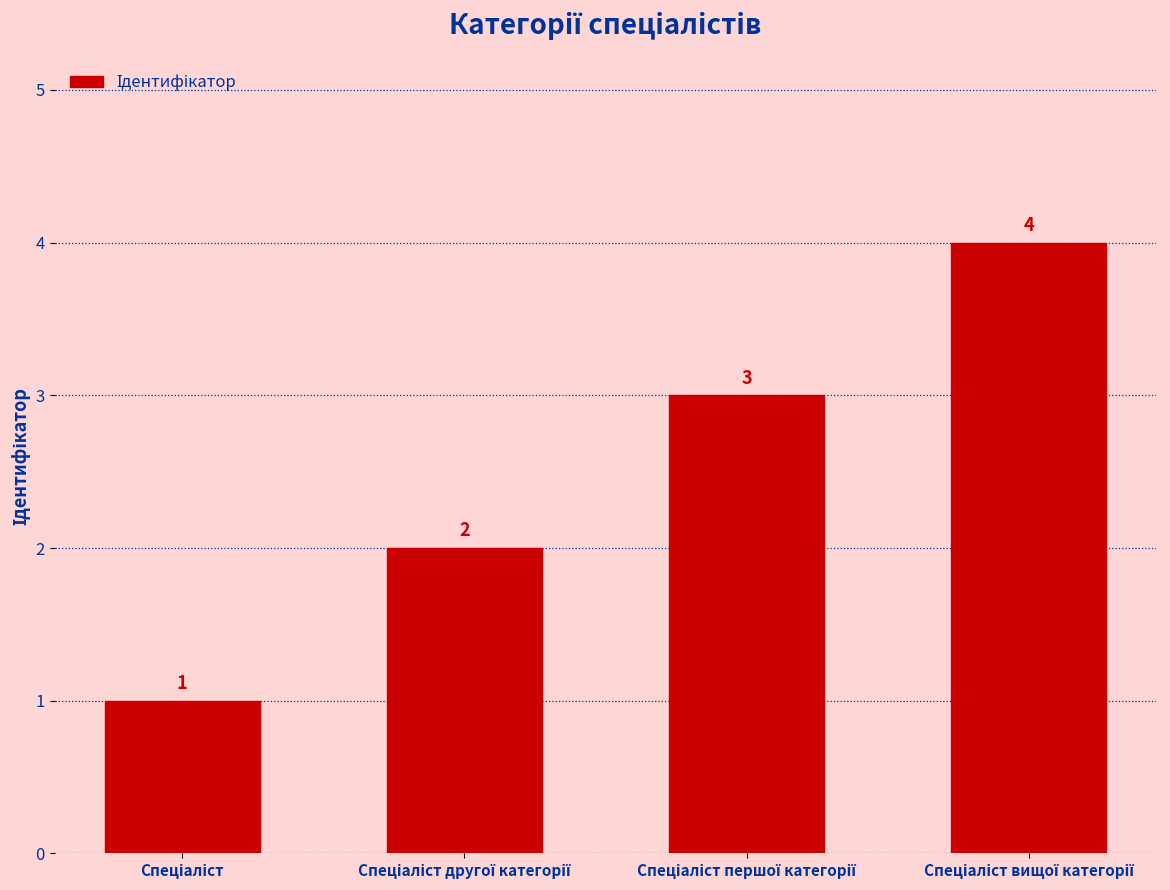

What is the value of the 3rd bar from the left?

3